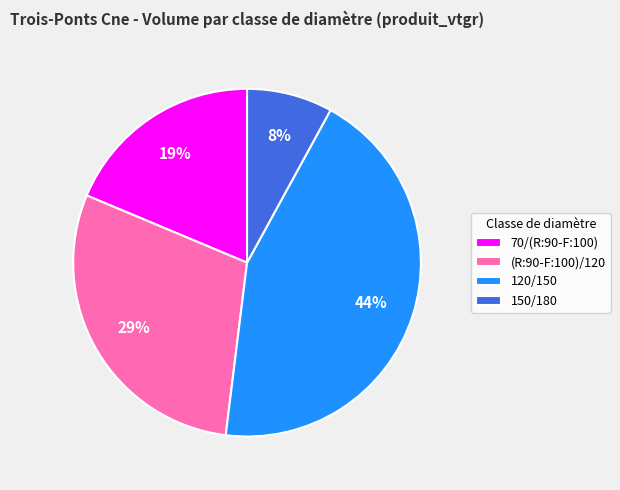

Is it true that 120/150 is 44% of the pie?

True